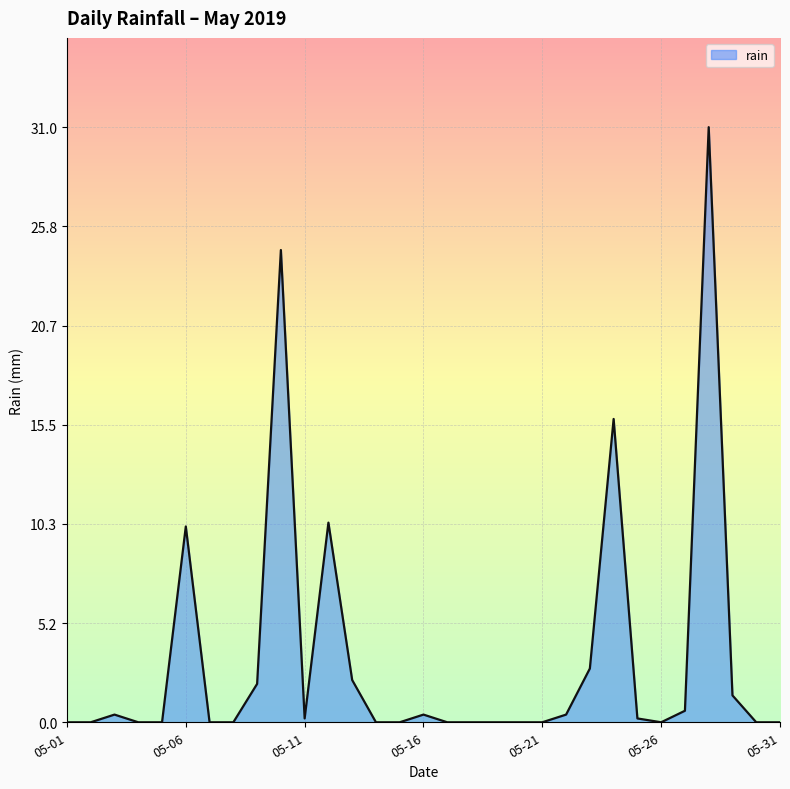

What is the maximum value shown in the chart?

31.0